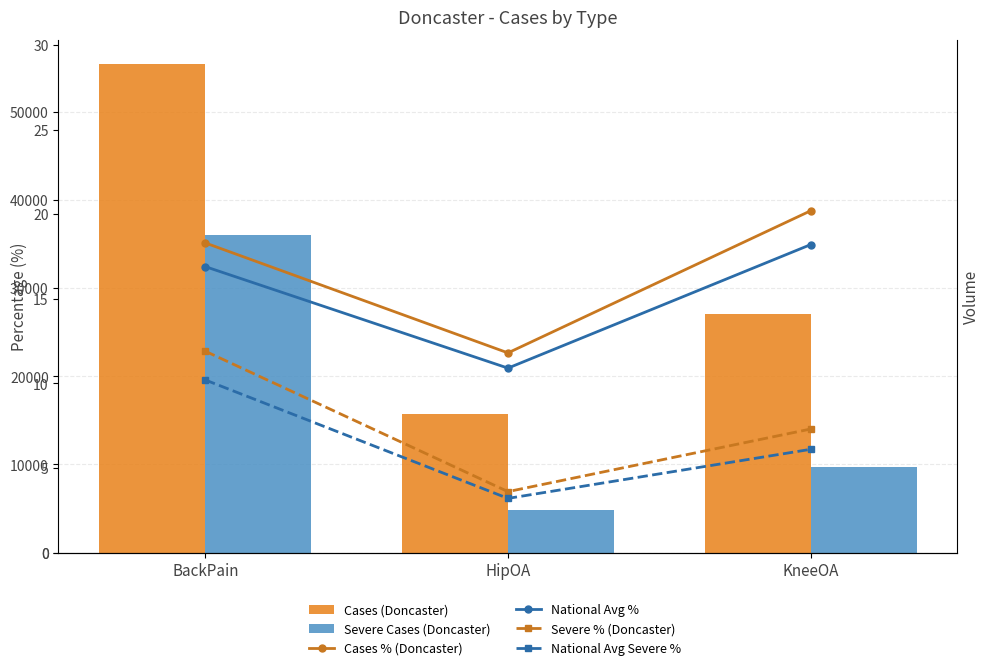

Reading left to right, extract all data points from this chart.

Cases (Doncaster): 55416.0	15708.0	27057.0
Severe Cases (Doncaster): 36061.0	4857.0	9718.0
Cases % (Doncaster): 18.3	11.8	20.2
National Avg %: 16.9	10.9	18.2
Severe % (Doncaster): 11.9	3.6	7.3
National Avg Severe %: 10.2	3.2	6.1